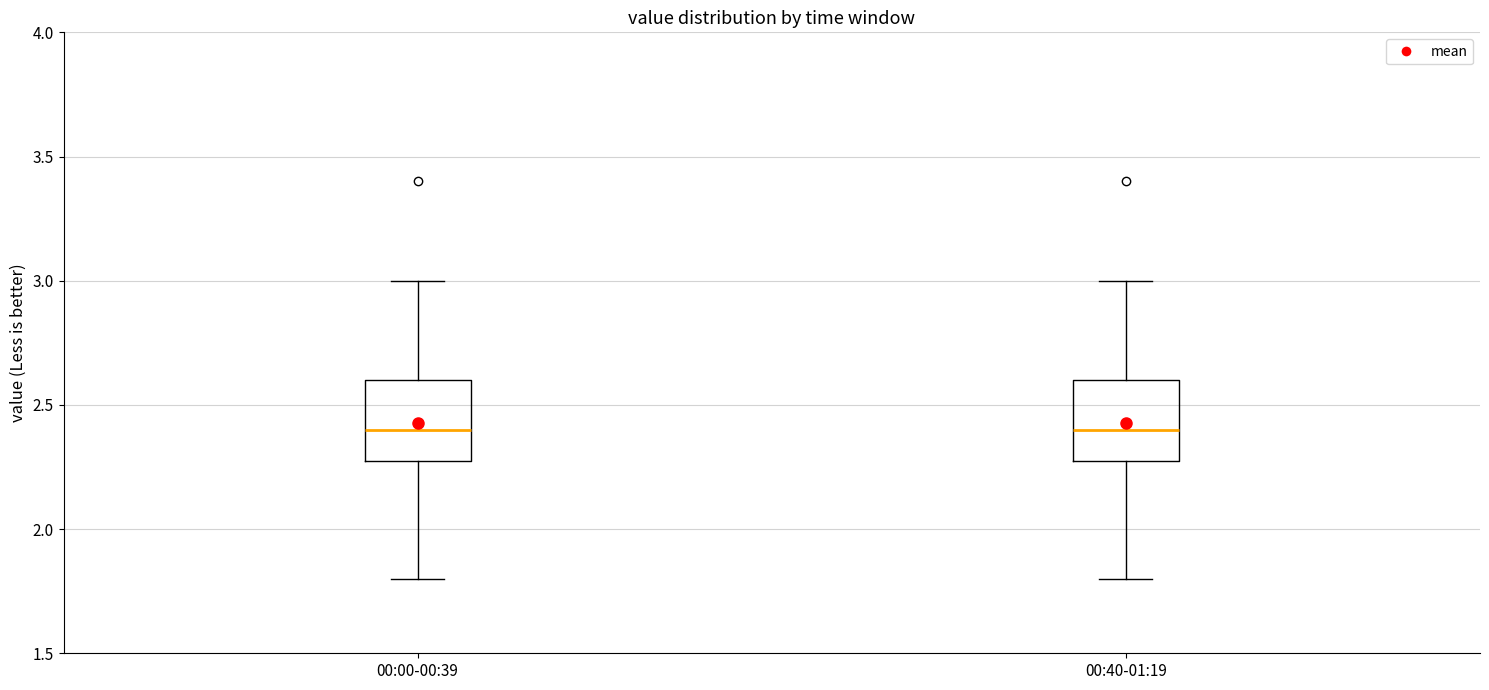

Reading left to right, read every box against the y-axis: the position of its median line, the range the box covers, and the ends of its whiskers. The values are not printed on the chart, so give them approximately, as read against the axis.

00:00-00:39: median 2.4, box 2.3 to 2.6, whiskers 1.8 to 3.0
00:40-01:19: median 2.4, box 2.3 to 2.6, whiskers 1.8 to 3.0